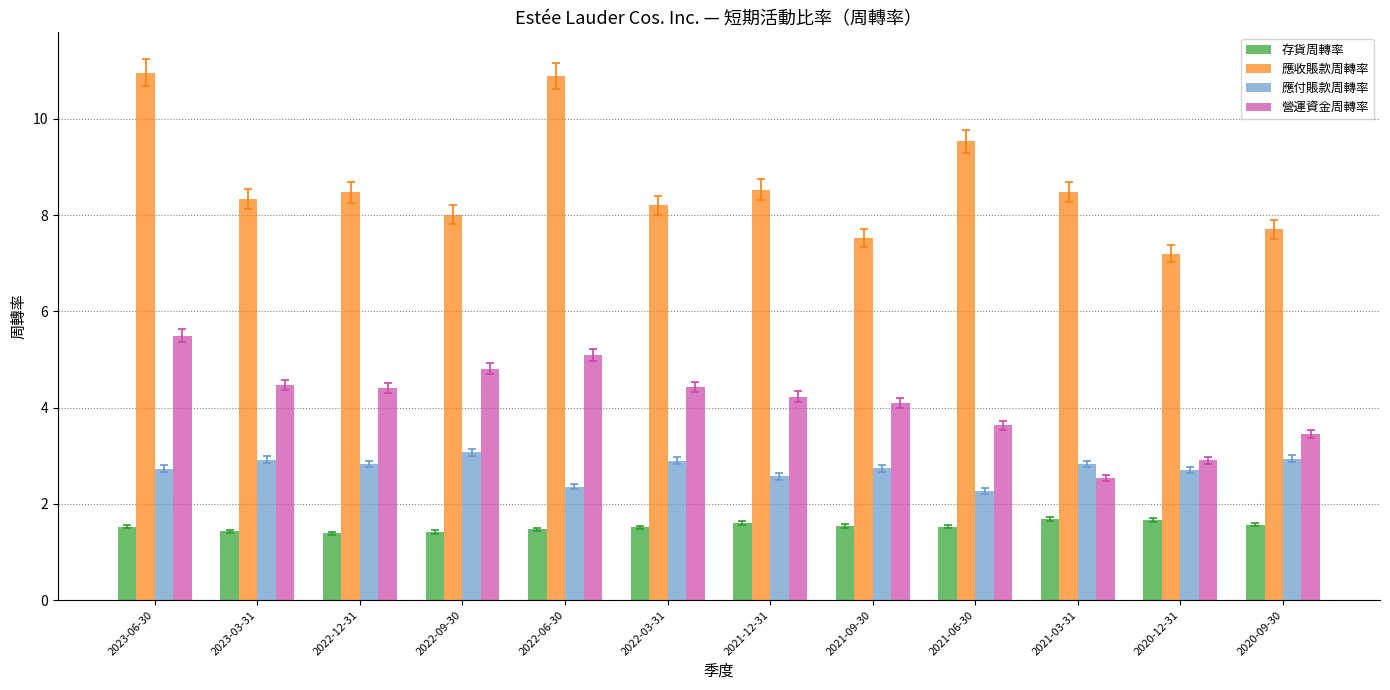

How many categories are shown in the chart?

12